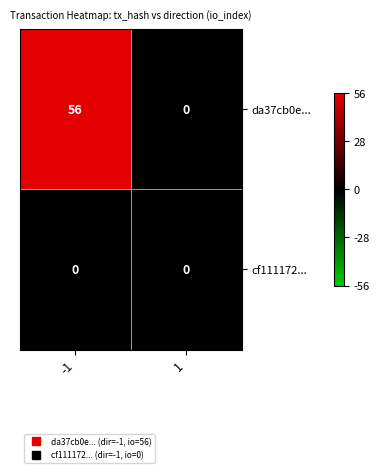

List the series in order of their peak value, highest first.

da37cb0e..., cf111172...